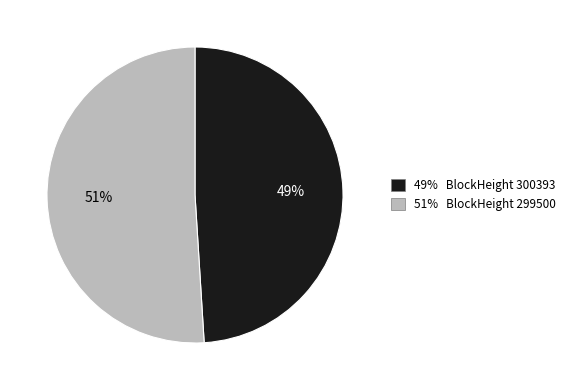

To the nearest percent, what is the average slice percentage?

50%